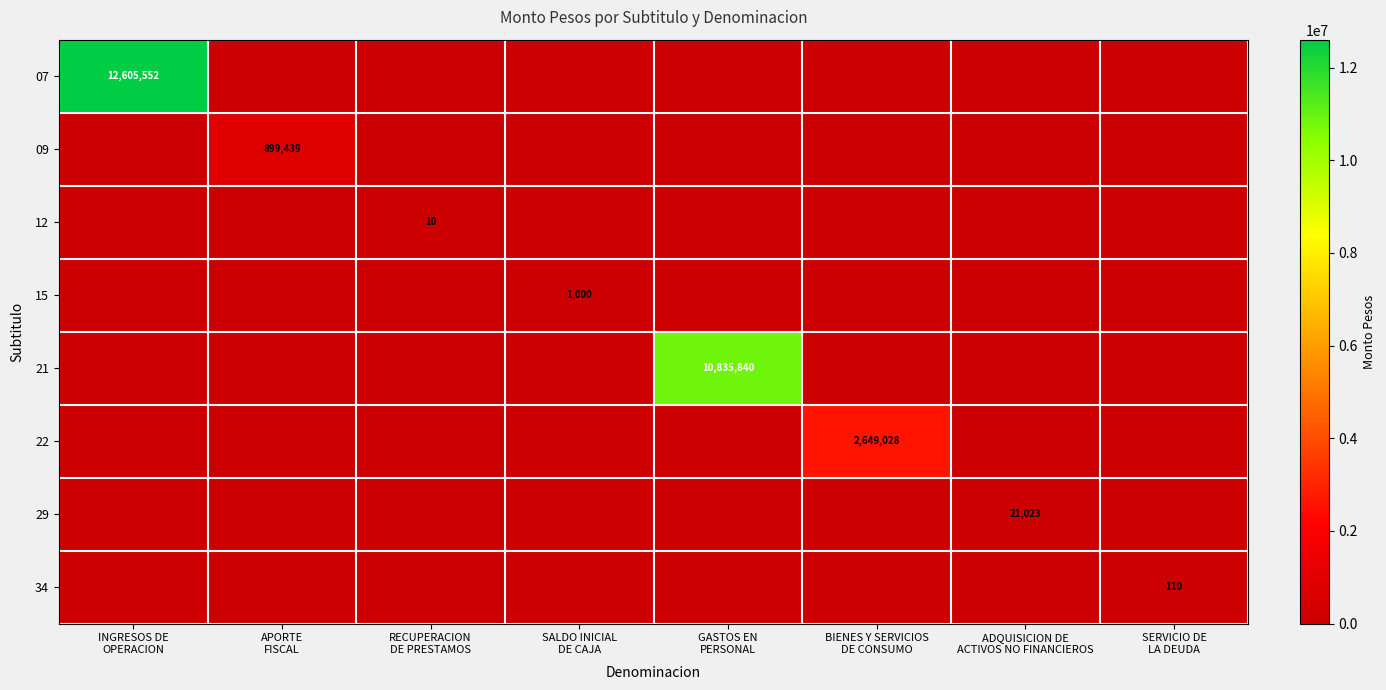

True or false: 21 has a value of -5228930 at SERVICIO DE LA DEUDA.

False